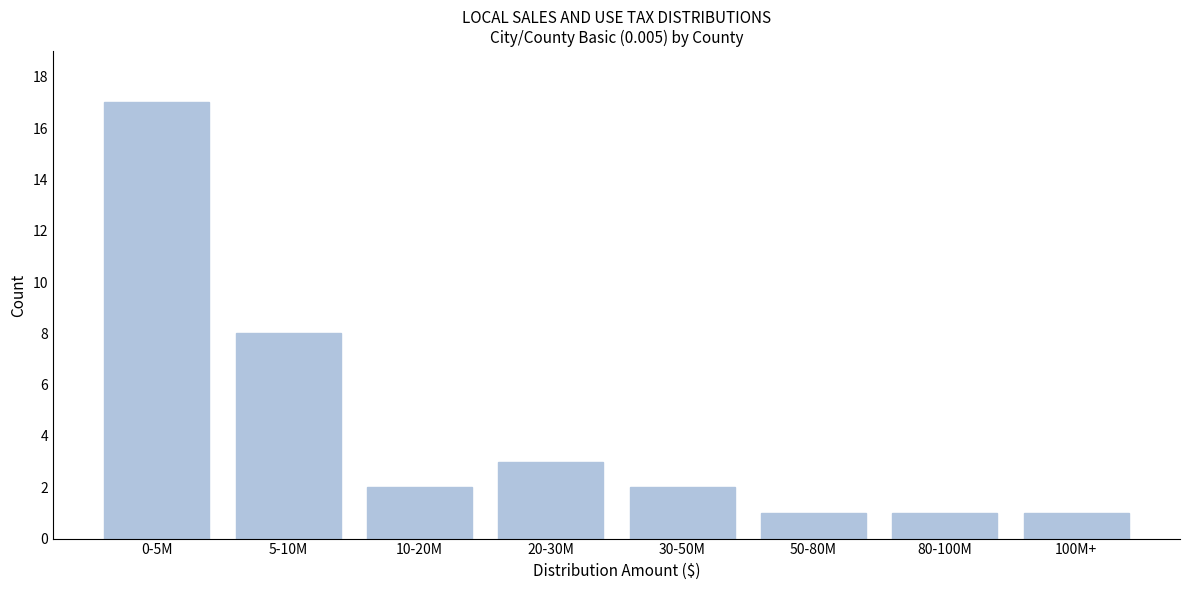

Reading right to left, list all the values displayed in this chart.

100M+=1	80-100M=1	50-80M=1	30-50M=2	20-30M=3	10-20M=2	5-10M=8	0-5M=17